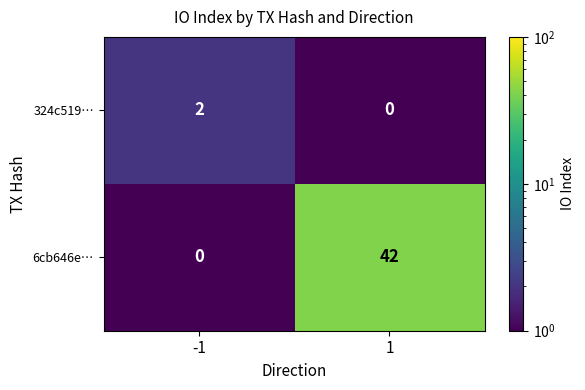

What is the greatest value displayed?

42